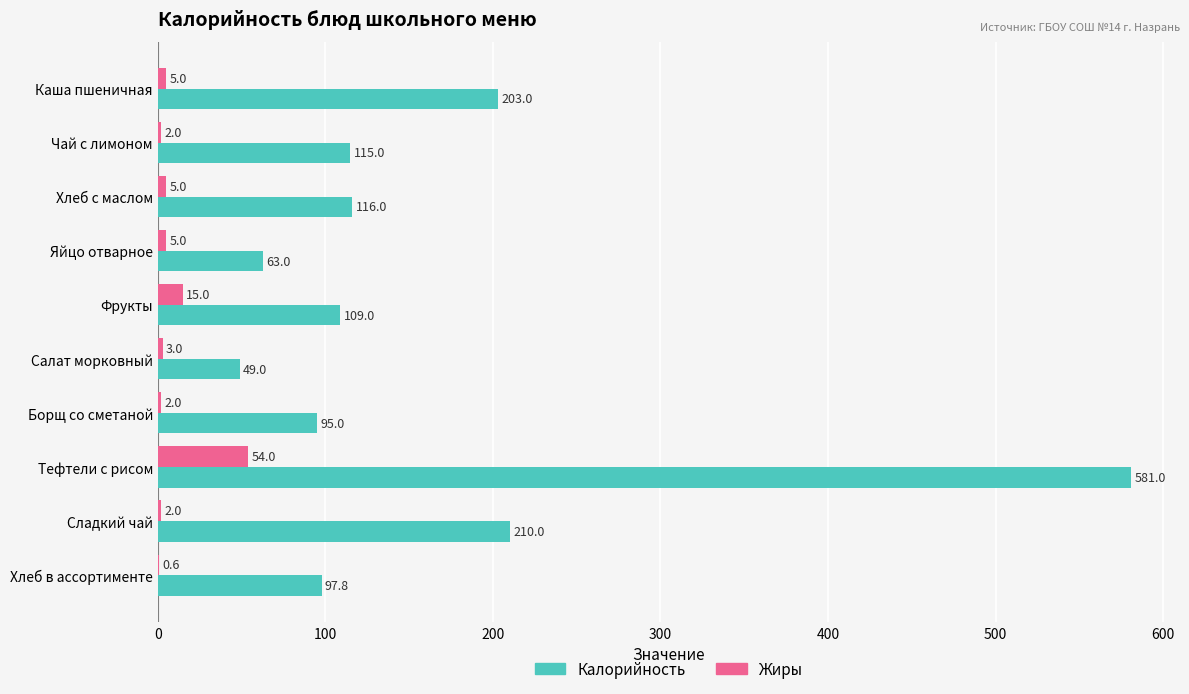

True or false: Жиры has a value of 54.0 at Тефтели с рисом.

True